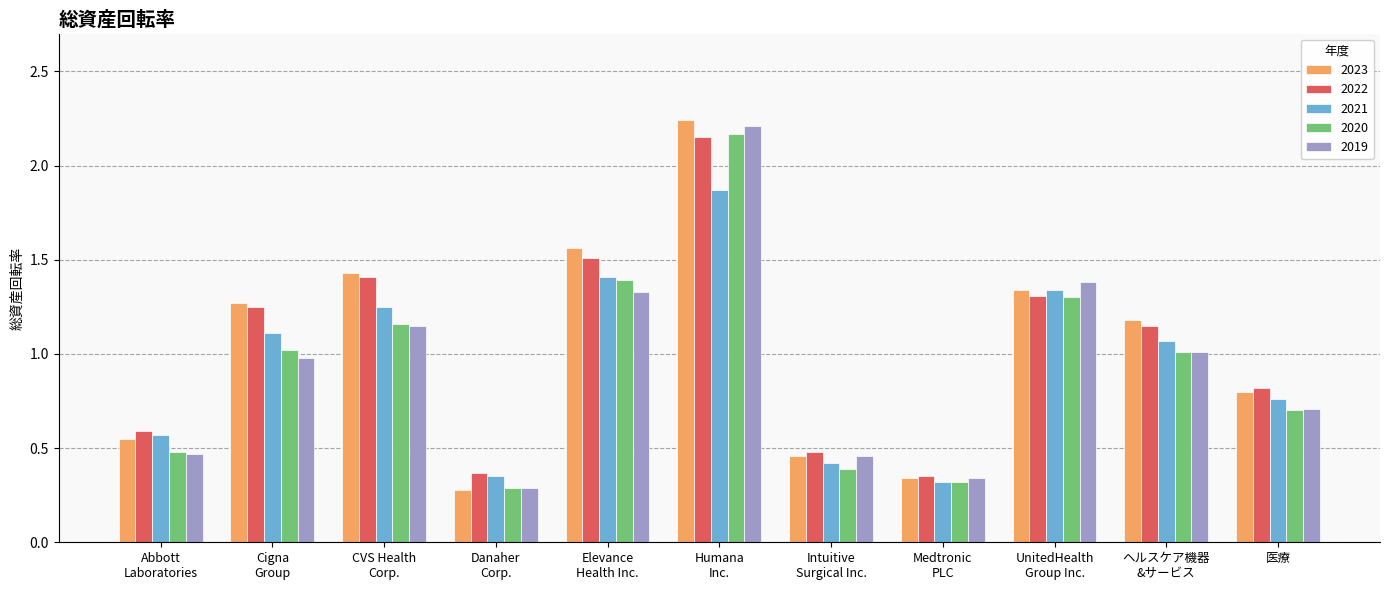

What is the average value of the 2021 series?

1.0